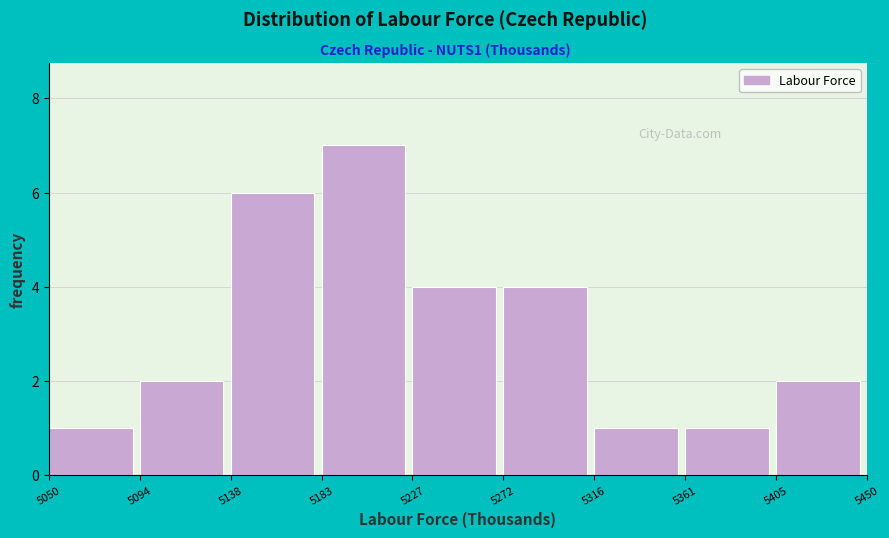

Which range on the x-axis has the tallest bar?

5183 to 5227